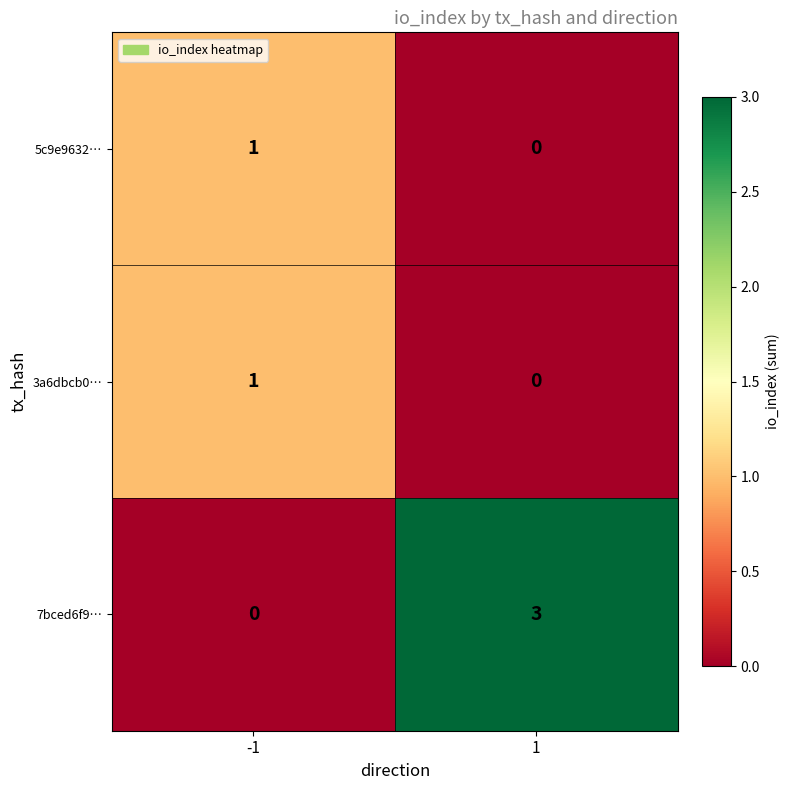

What is the greatest value displayed?

3